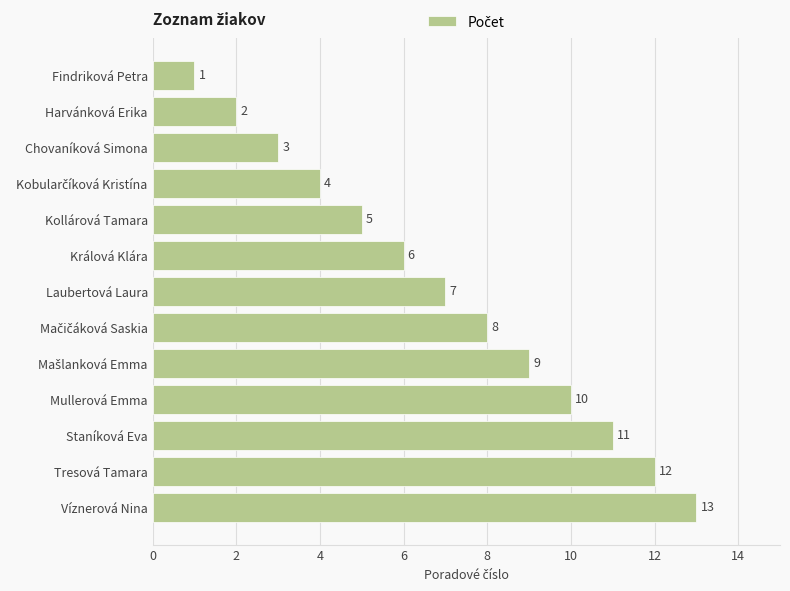

How many bars are there in total?

13